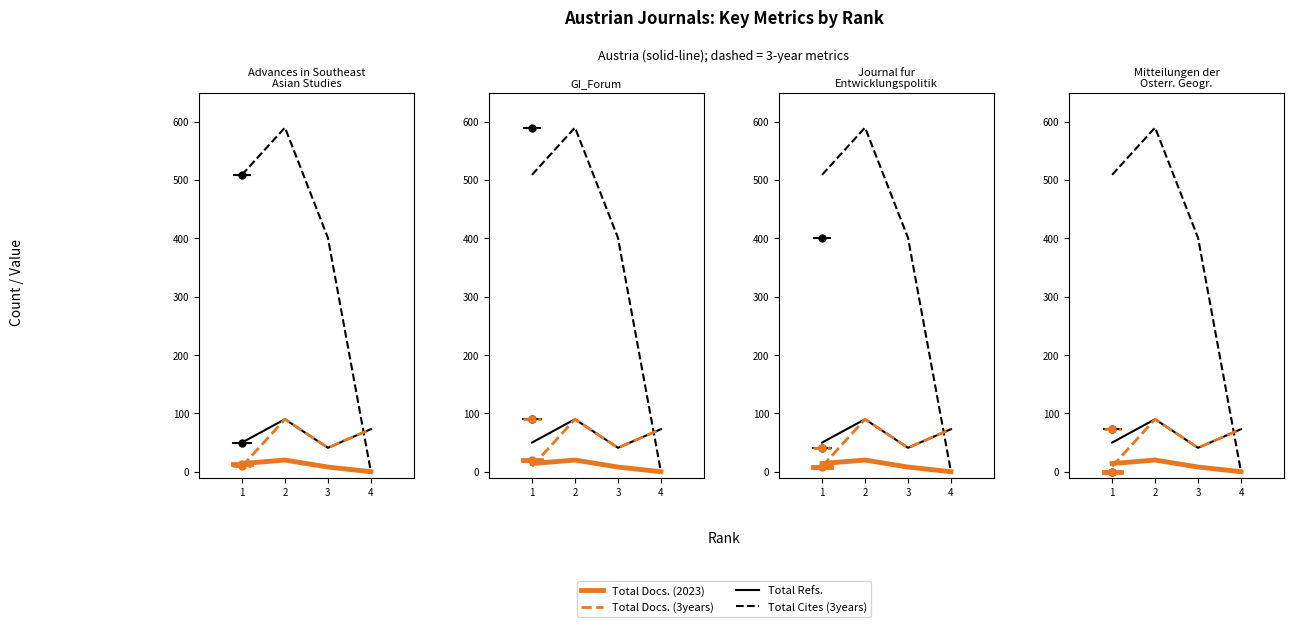

Is this an area chart (filled region under the line)?

No